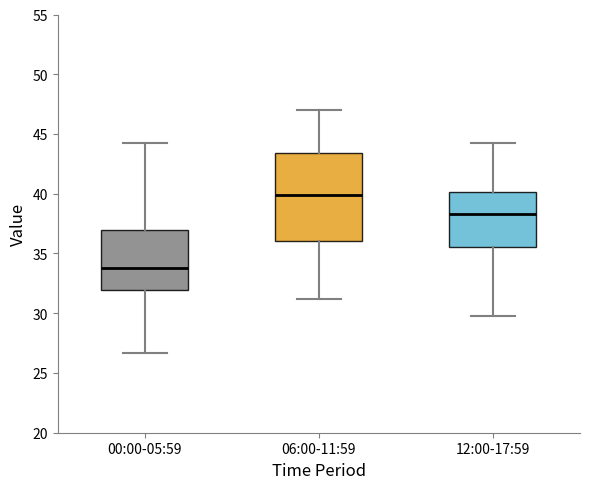

Where does the lower whisker of the box for 06:00-11:59 end on the y-axis? The values are not printed on the chart, so give them approximately, as read against the axis.

31.0